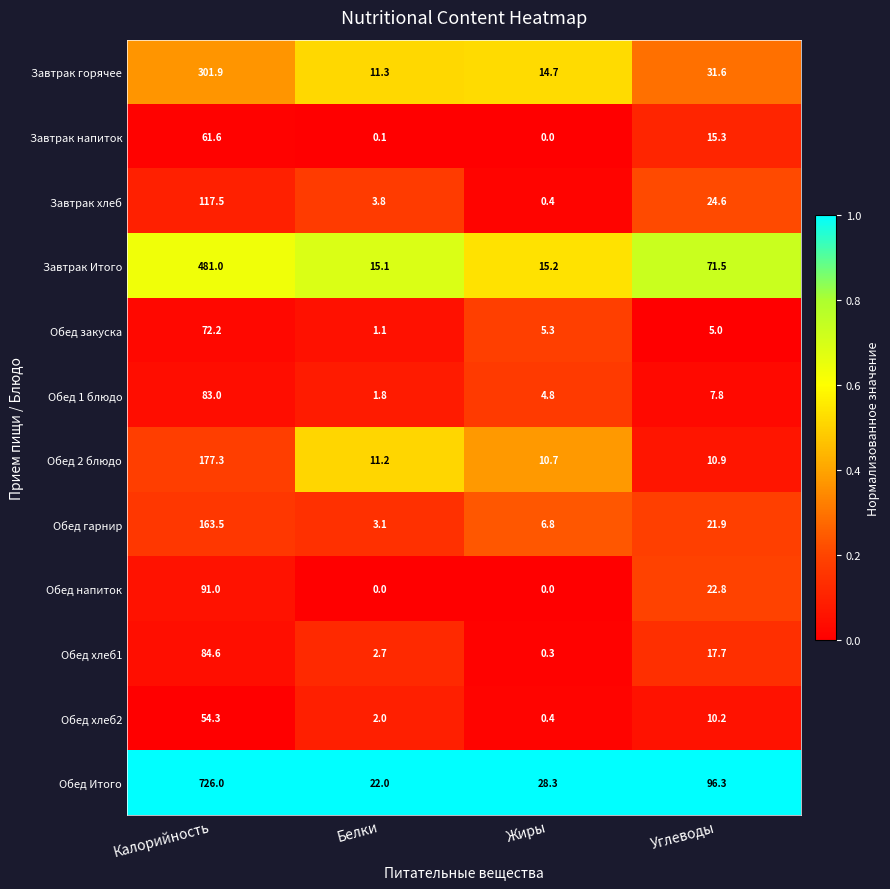

What is the average value of the Завтрак горячее series?

89.9